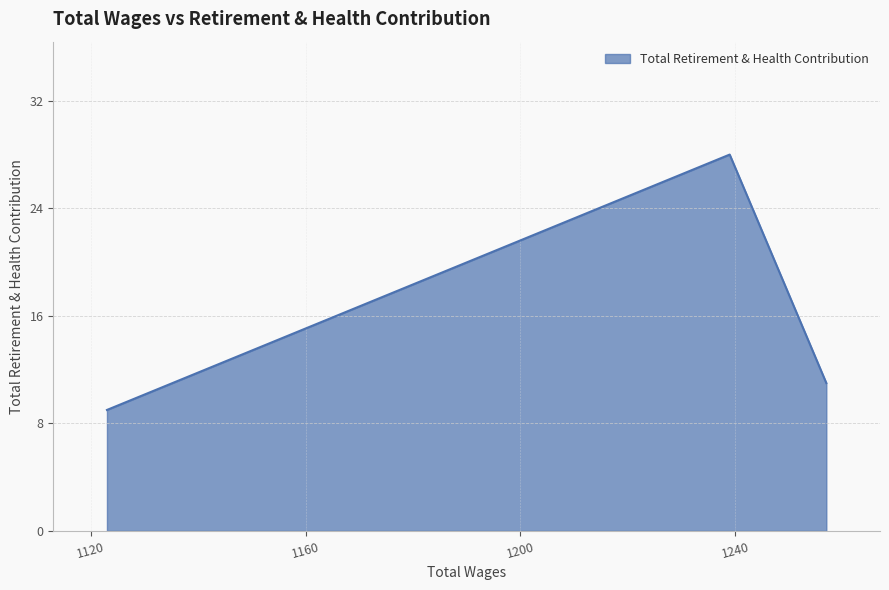

Count the values in the range 9 to 28.

3